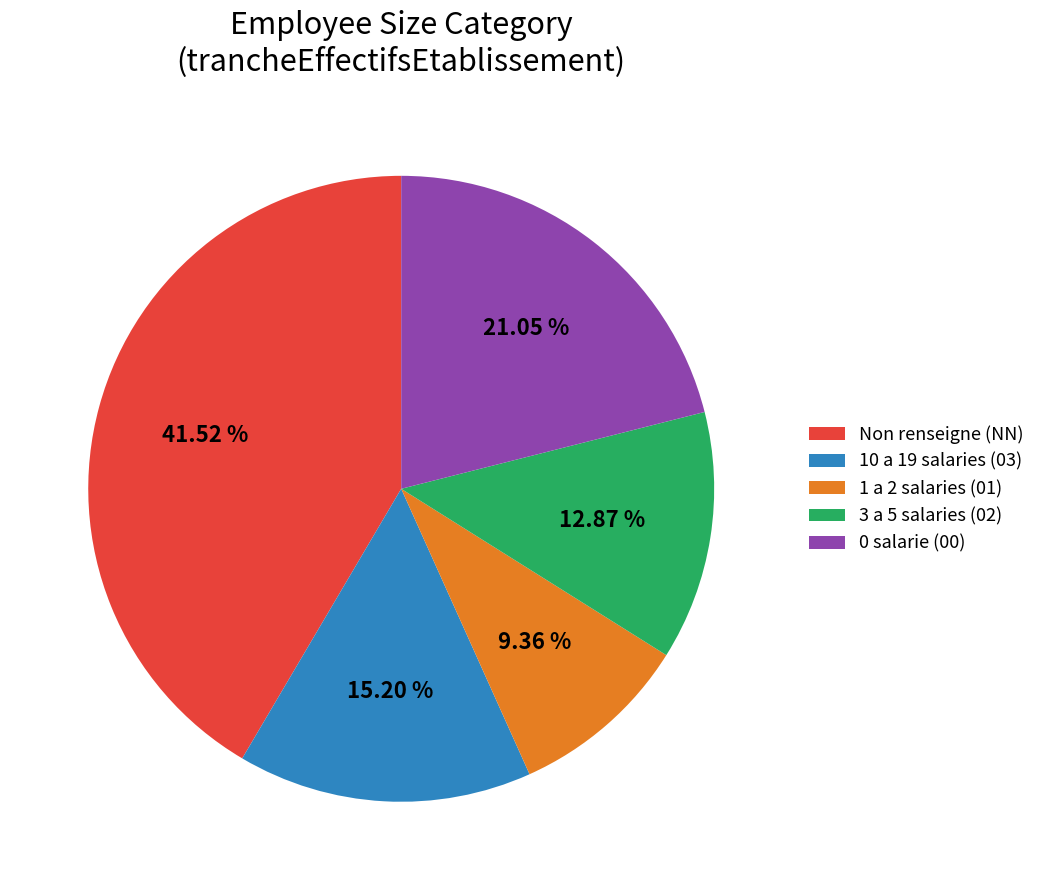

Rank the categories by value from lowest to highest.

1 a 2 salaries (01), 3 a 5 salaries (02), 10 a 19 salaries (03), 0 salarie (00), Non renseigne (NN)